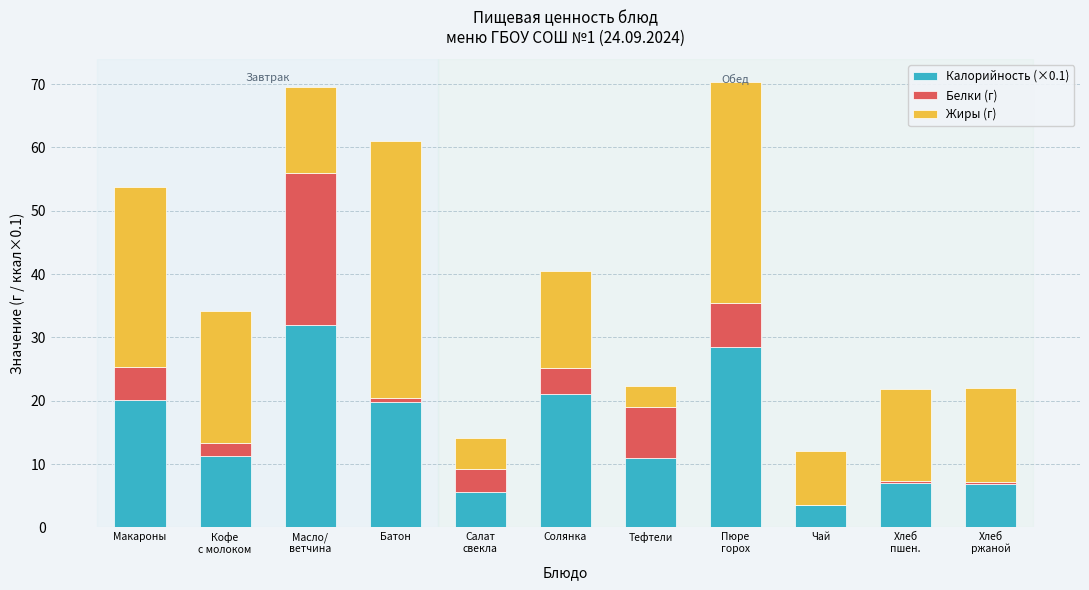

What is the sum of the Калорийность (×0.1) values at Макароны and Солянка?

41.3